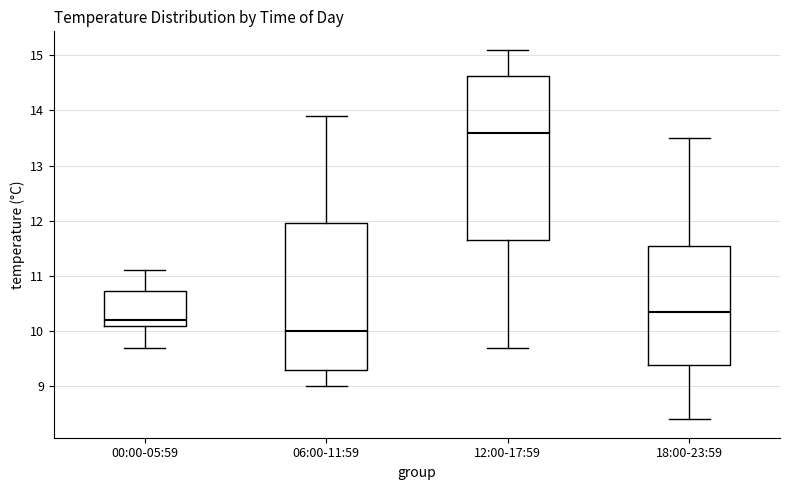

Comparing the boxes themselves (not the whiskers), which one is the tallest?

12:00-17:59